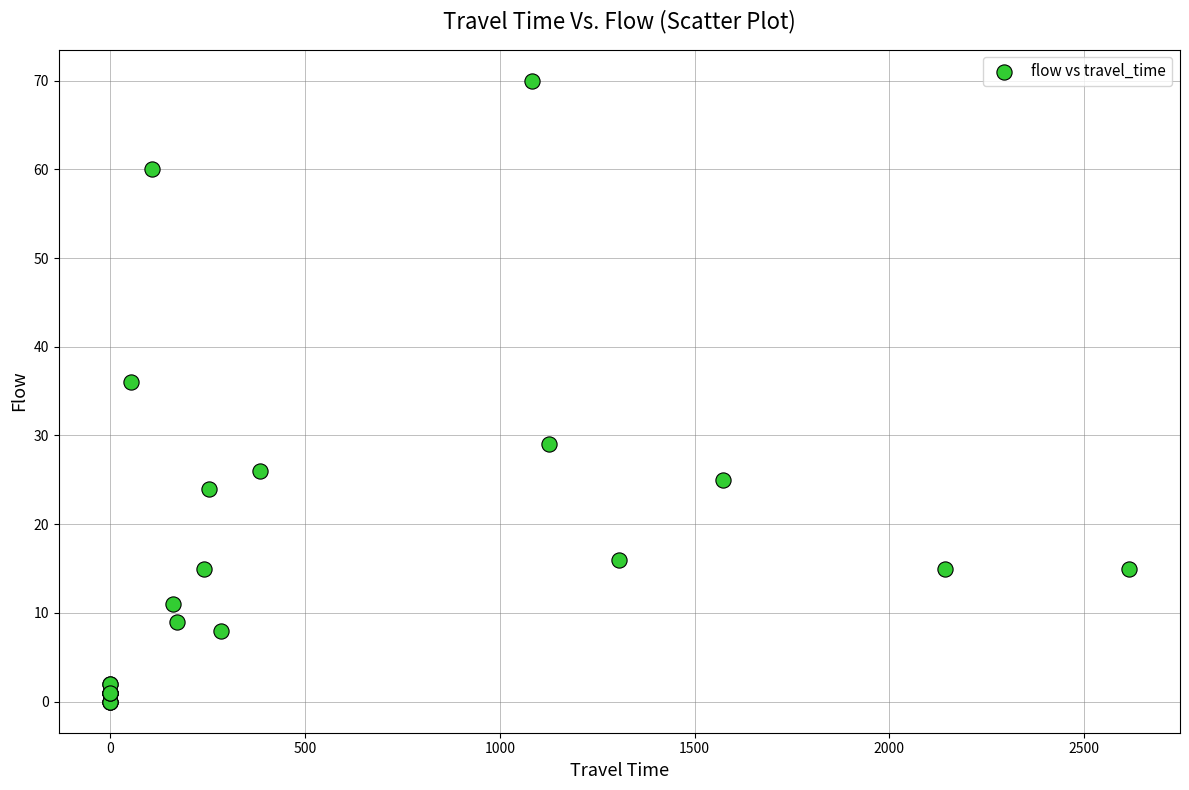

What Y value in the scatter plot is closest to 35?

36